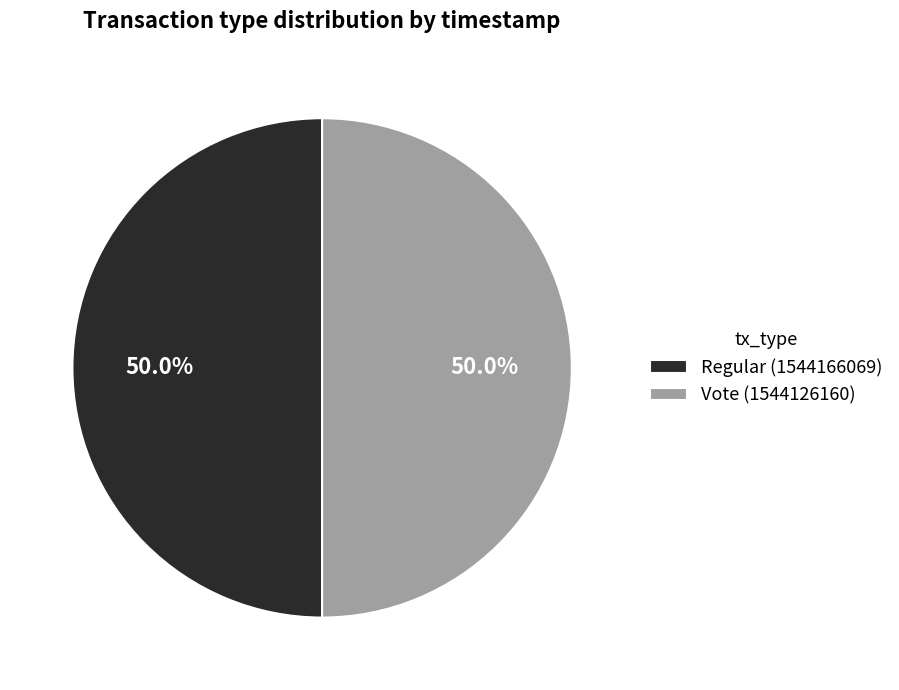

Count the number of slices in the pie.

2